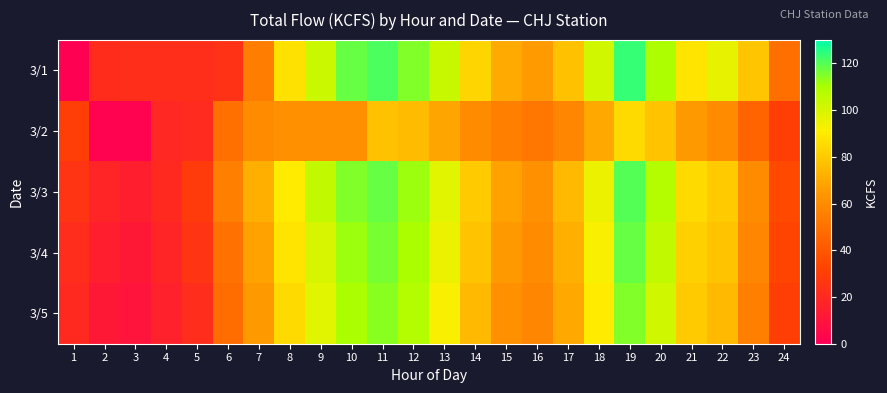

Reading left to right, transcribe all the data shown in this chart.

3/1: 1=0.7	2=21.8	3=22.8	4=22.8	5=22.8	6=24.1	7=54.7	8=87.0	9=102.8	10=118.3	11=120.9	12=115.0	13=103.5	14=83.3	15=70.4	16=65.9	17=77.4	18=101.4	19=123.7	20=109.2	21=88.1	22=96.3	23=78.5	24=48.8
3/2: 1=29.7	2=1.9	3=1.6	4=19.3	5=20.9	6=49.3	7=60.2	8=61.6	9=61.7	10=62.2	11=77.4	12=75.2	13=68.7	14=60.0	15=55.0	16=52.0	17=58.0	18=70.0	19=85.0	20=78.0	21=65.0	22=60.0	23=45.0	24=30.0
3/3: 1=25.0	2=18.0	3=15.0	4=20.0	5=28.0	6=55.0	7=72.0	8=90.0	9=105.0	10=115.0	11=118.0	12=112.0	13=98.0	14=80.0	15=68.0	16=62.0	17=75.0	18=95.0	19=120.0	20=108.0	21=85.0	22=80.0	23=60.0	24=35.0
3/4: 1=22.0	2=15.0	3=12.0	4=18.0	5=25.0	6=50.0	7=68.0	8=88.0	9=100.0	10=112.0	11=116.0	12=110.0	13=95.0	14=78.0	15=65.0	16=60.0	17=72.0	18=92.0	19=118.0	20=105.0	21=82.0	22=78.0	23=58.0	24=32.0
3/5: 1=20.0	2=12.0	3=10.0	4=16.0	5=22.0	6=48.0	7=65.0	8=85.0	9=98.0	10=110.0	11=114.0	12=108.0	13=92.0	14=75.0	15=62.0	16=58.0	17=70.0	18=90.0	19=115.0	20=102.0	21=80.0	22=75.0	23=55.0	24=30.0